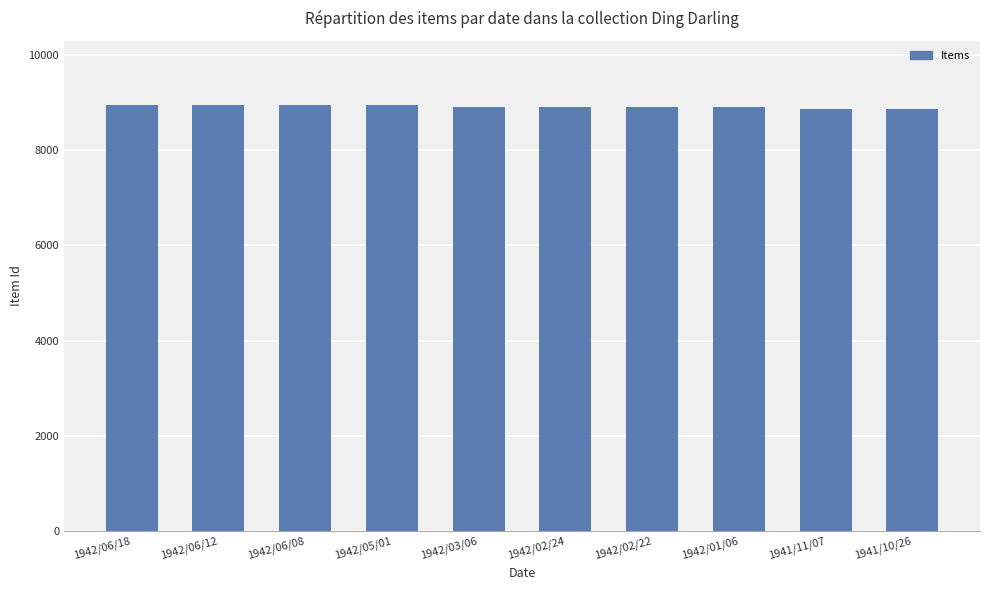

What is the change in value from 1942/05/01 to 1941/10/26?

-76